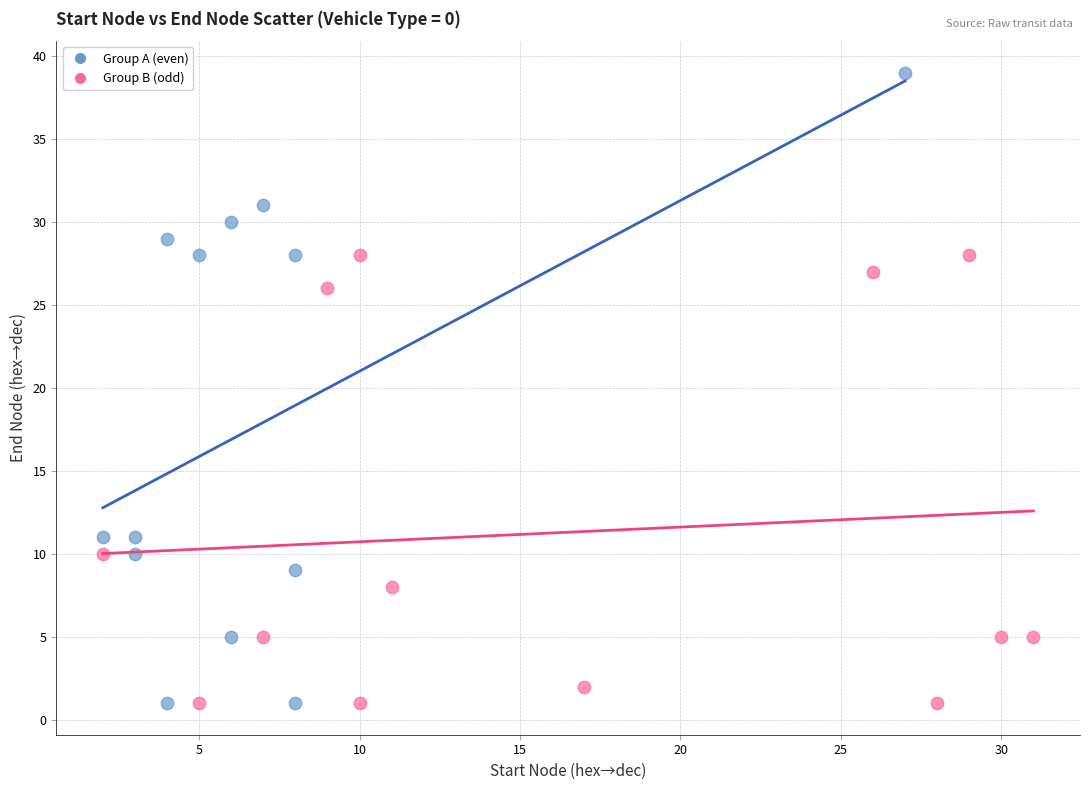

Which series has the largest Y range (max minus min)?

Group A (even)